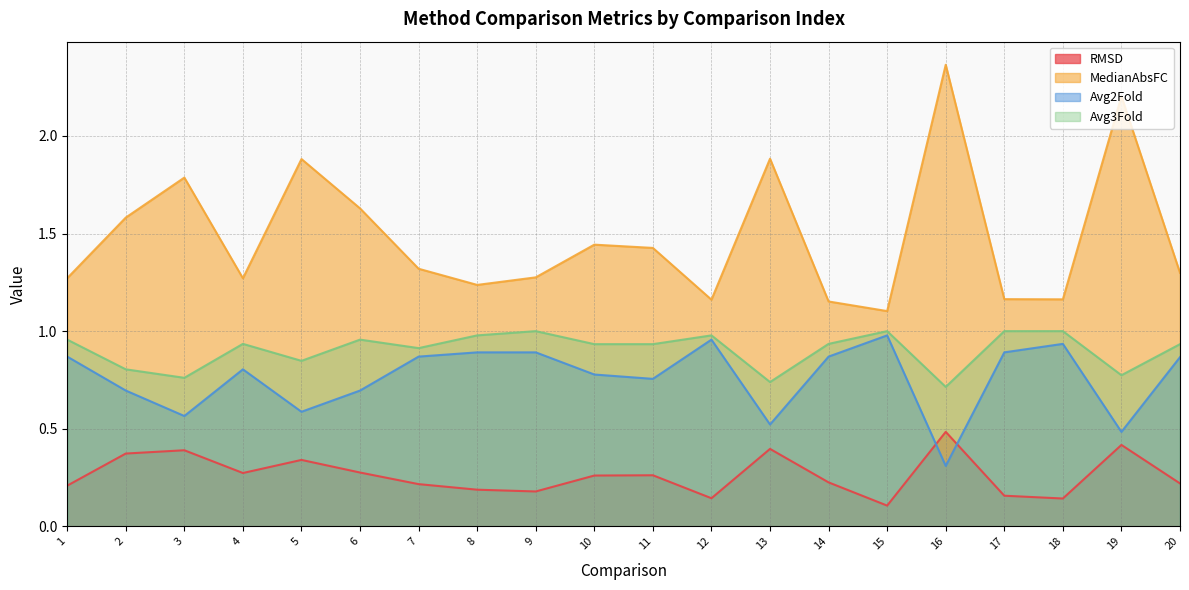

At which category does Avg2Fold reach its first local peak?

4